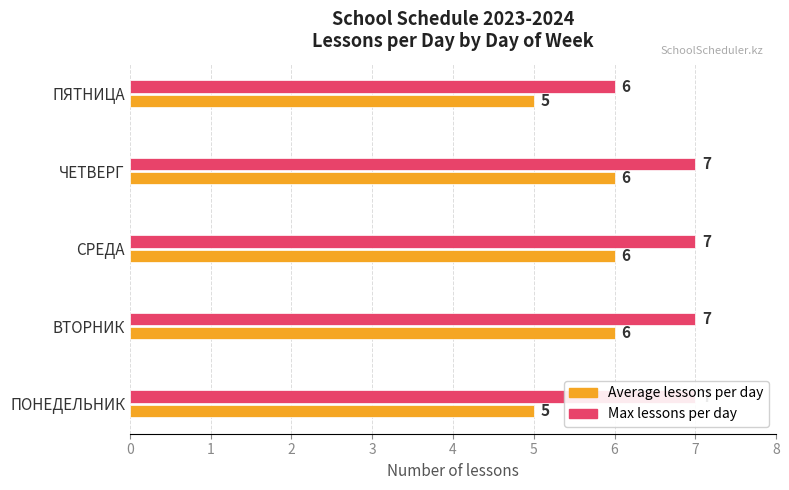

Is it true that Max lessons per day equals 10 at 0?

False